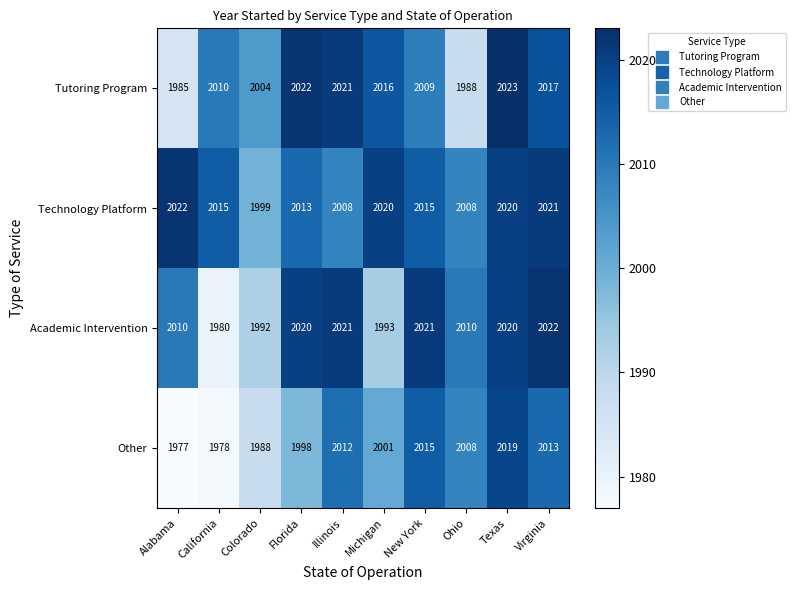

True or false: Technology Platform has a value of 2013 at Florida.

True